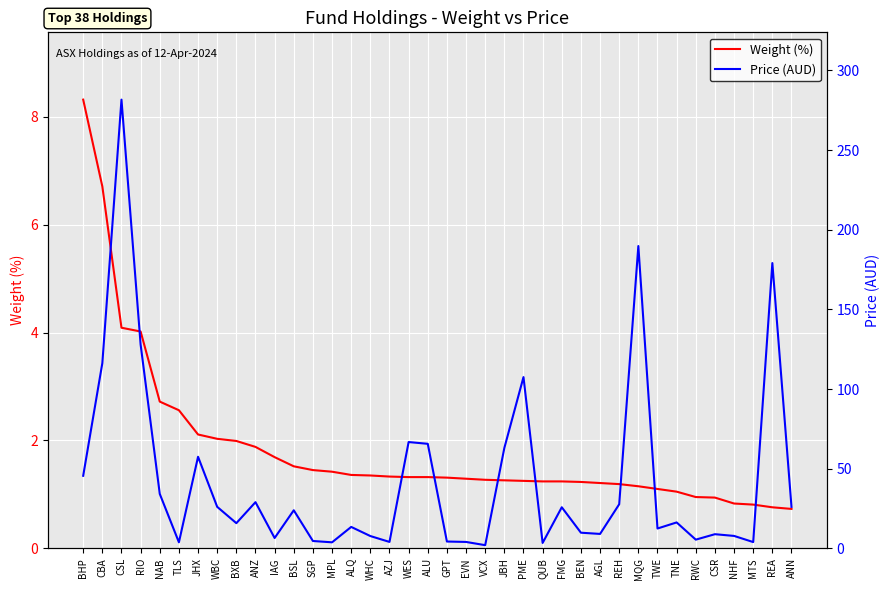

What is the average value of the Weight (%) series?

1.8